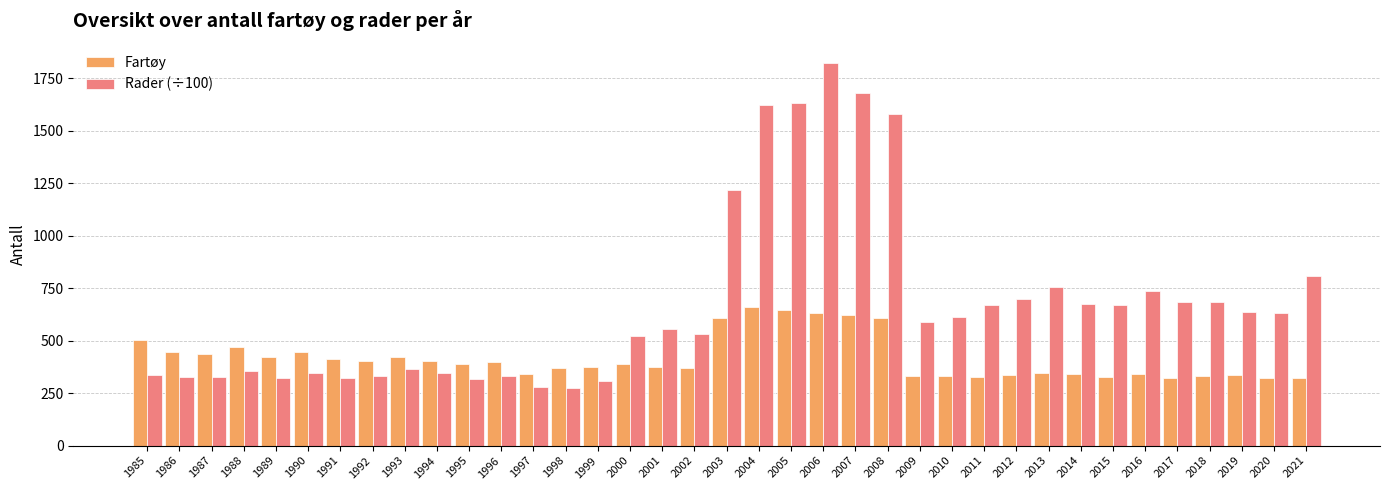

The value of Rader (÷100) at 1999 is 310. True or false?

True